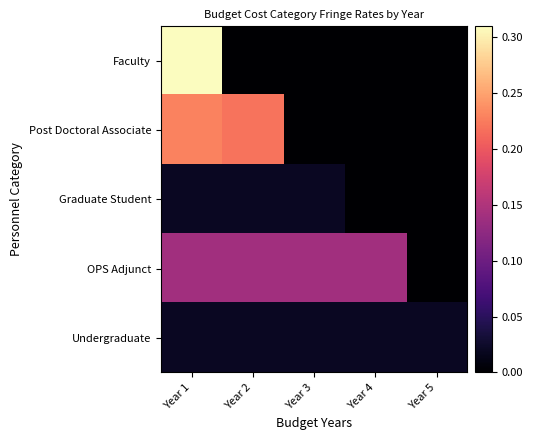

How many categories are shown in the chart?

5